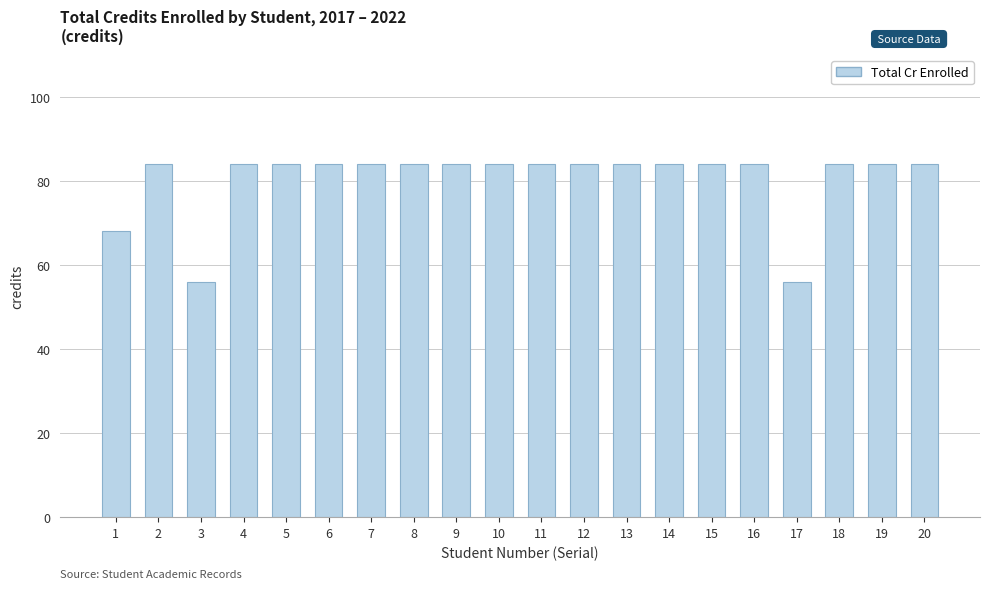

What is the smallest value displayed?

56